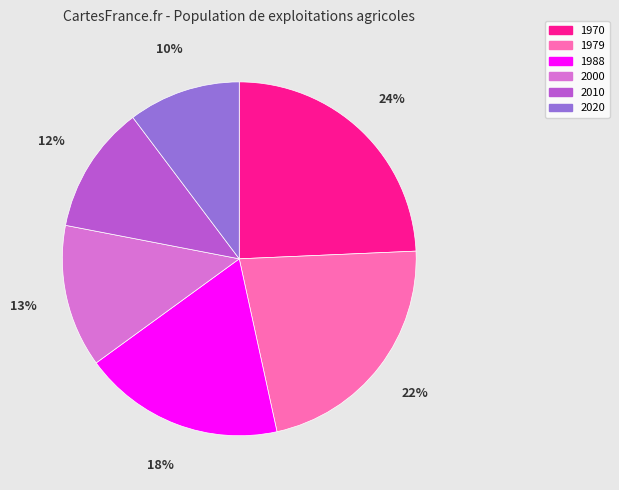

How many segments does this pie chart have?

6